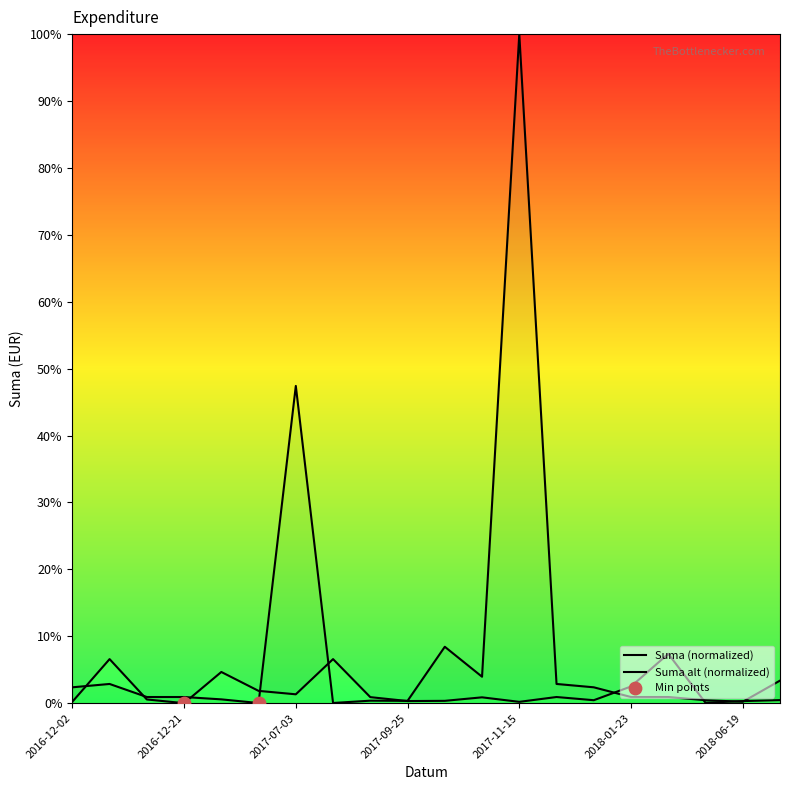

Is the value of Suma_smooth at 2016-12-02 greater than the value of Suma at 2016-12-02?

Yes